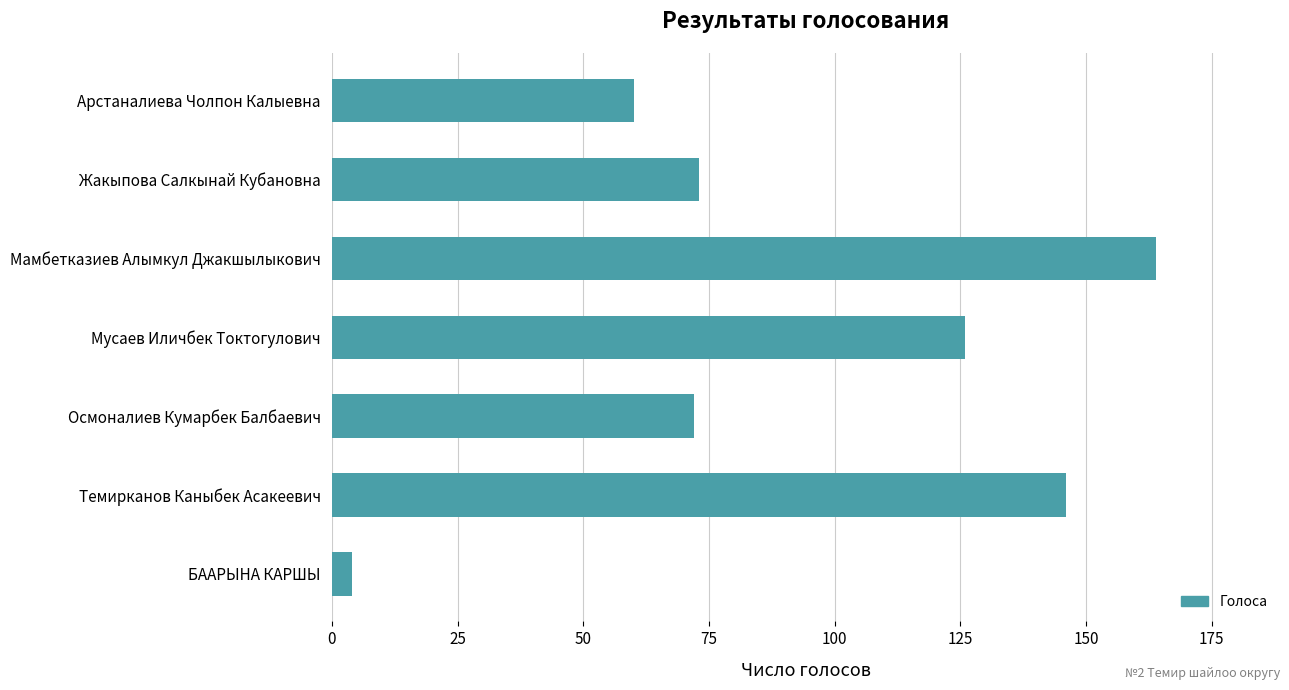

What is the smallest value displayed?

4